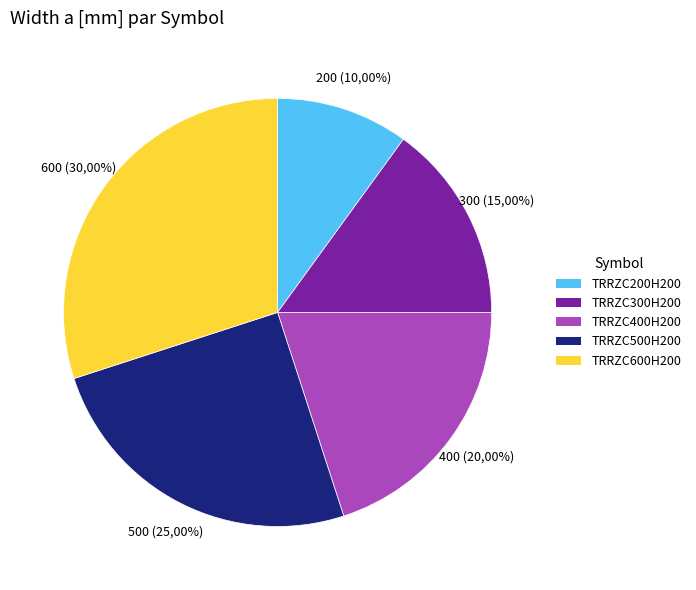

To the nearest percent, what percentage of the pie is TRRZC200H200?

10%